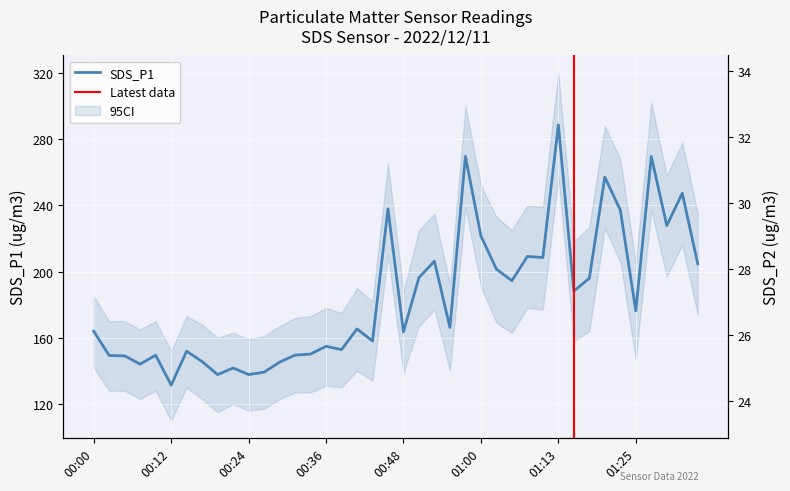

Which label corresponds to the largest value in the chart?

01:13